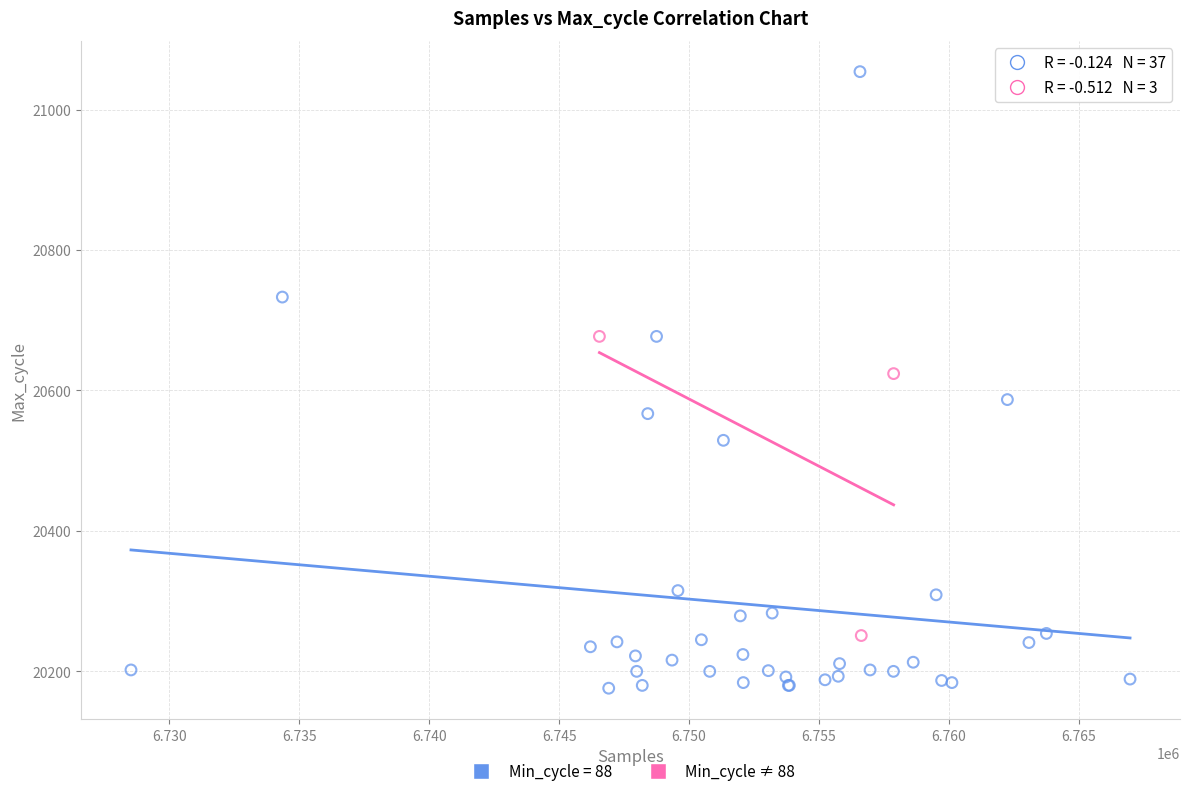

Which series has the widest spread of Y values?

Min_cycle = 88